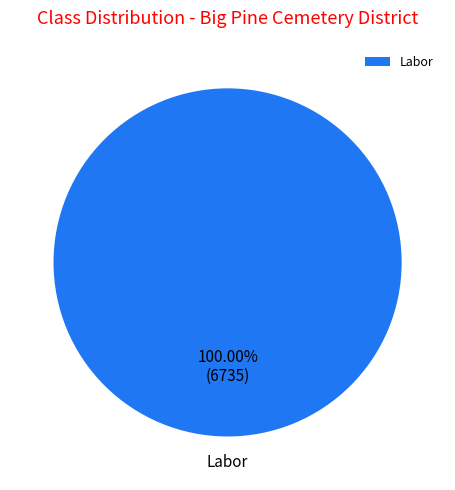

Rank the categories by value from highest to lowest.

Labor